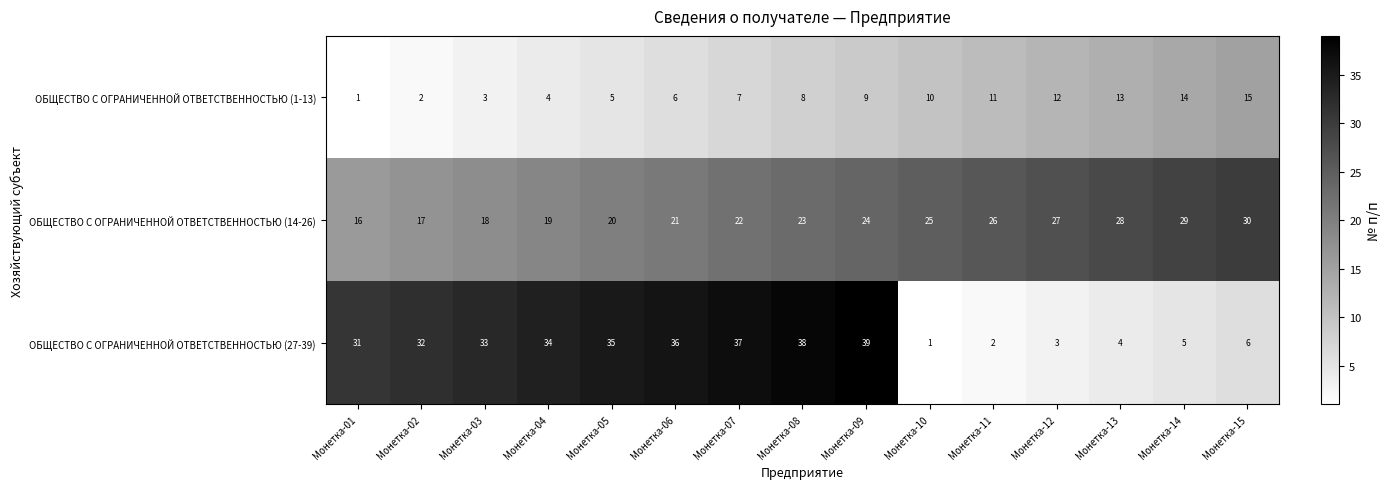

List the series in order of their peak value, lowest first.

ОБЩЕСТВО С ОГРАНИЧЕННОЙ ОТВЕТСТВЕННОСТЬЮ (1-13), ОБЩЕСТВО С ОГРАНИЧЕННОЙ ОТВЕТСТВЕННОСТЬЮ (14-26), ОБЩЕСТВО С ОГРАНИЧЕННОЙ ОТВЕТСТВЕННОСТЬЮ (27-39)